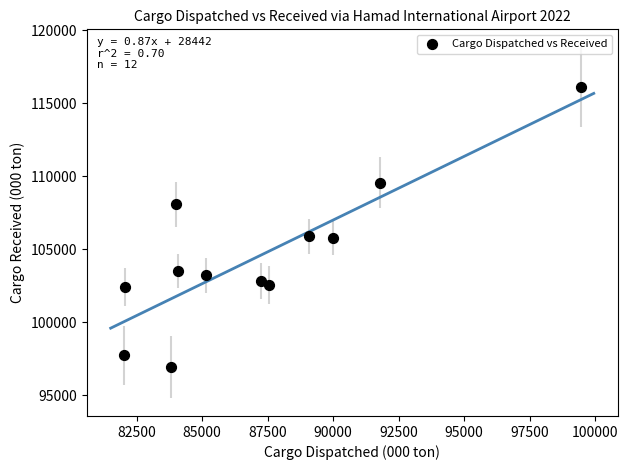

What is the average Y value?

104549